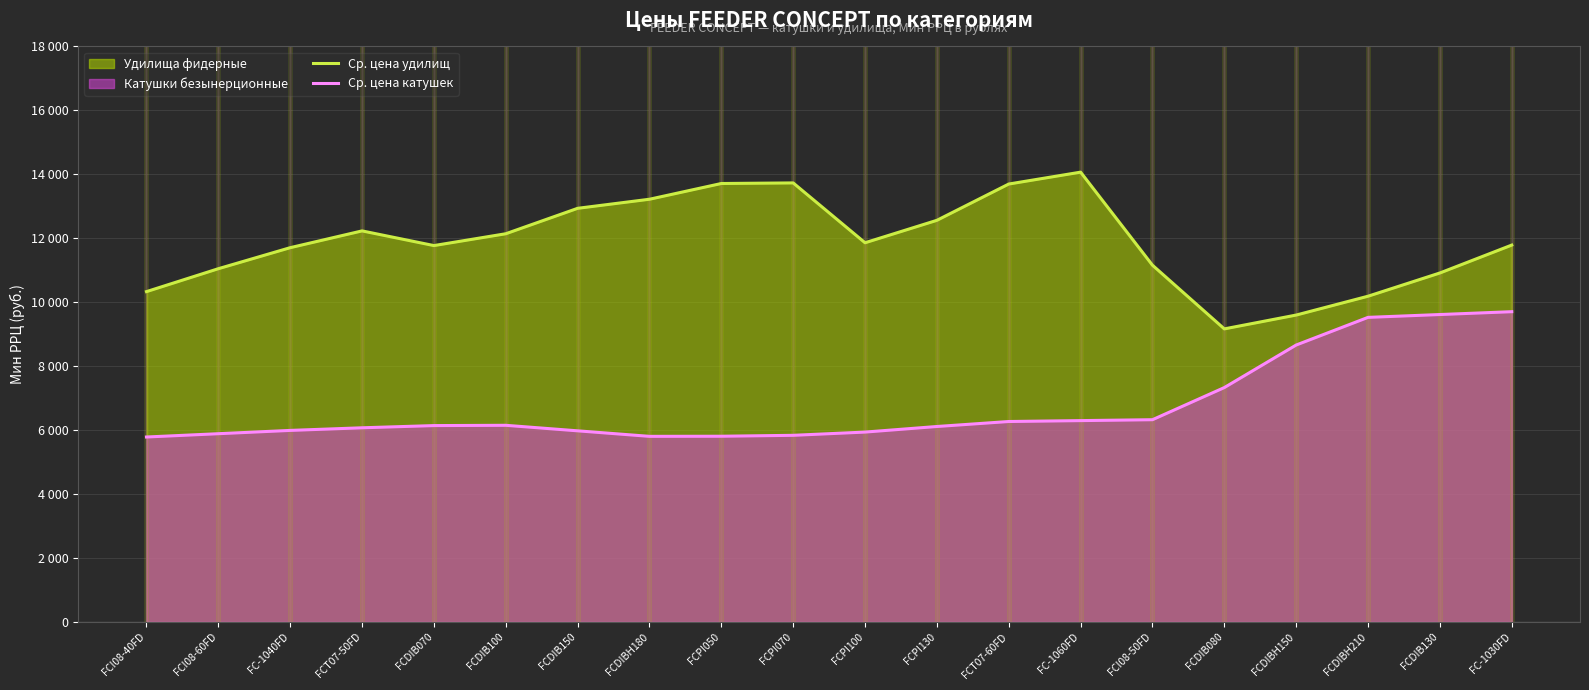

Does the chart display data point markers on the line(s)?

No